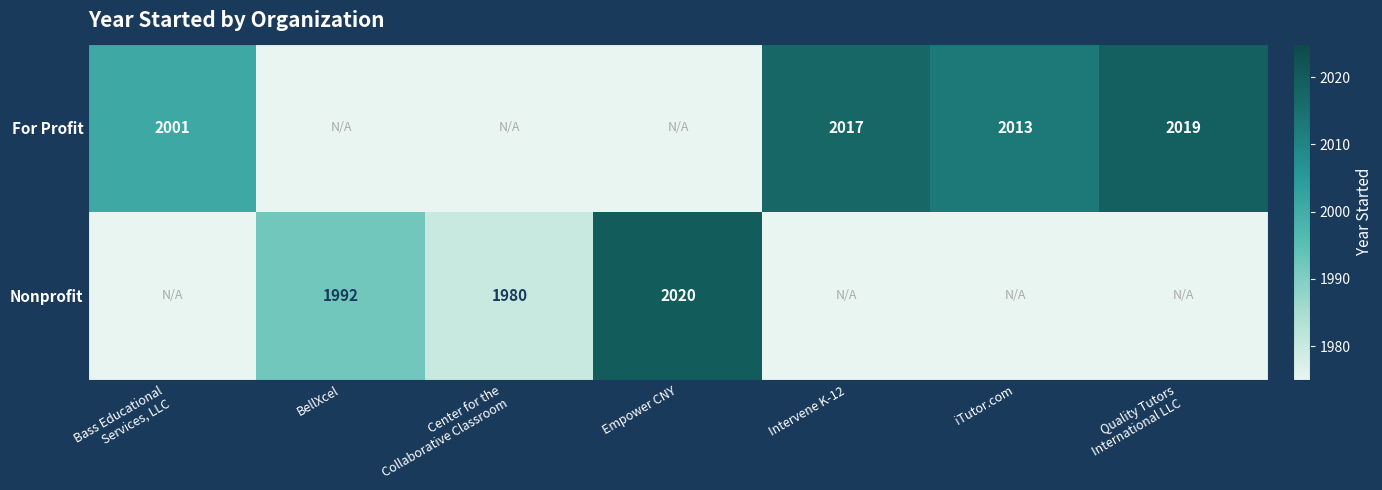

At which category is the sum across all series the highest?

Empower CNY